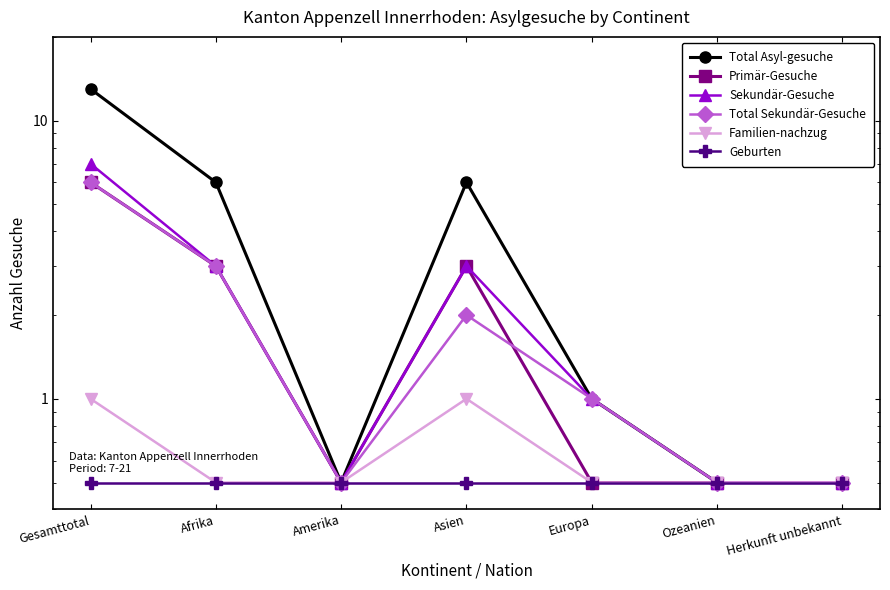

At which category is the sum across all series the highest?

Gesamttotal